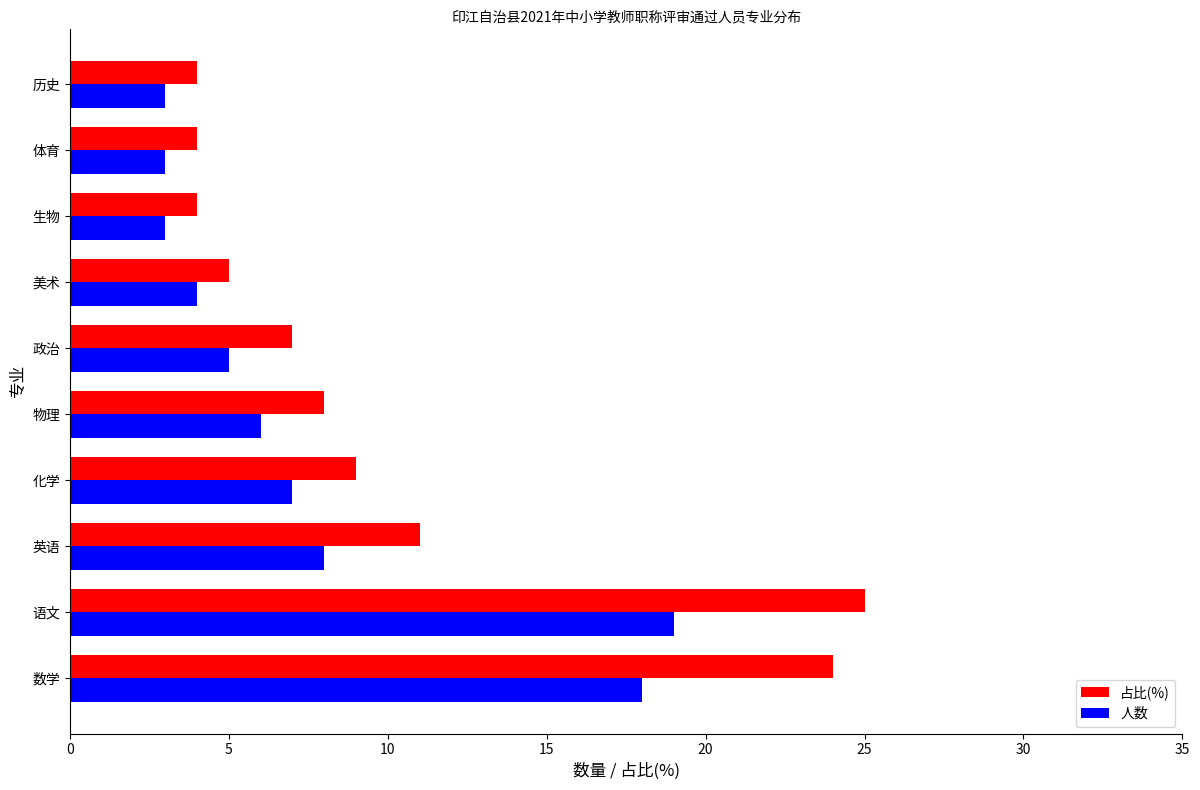

What is the average value of the 人数 series?

8